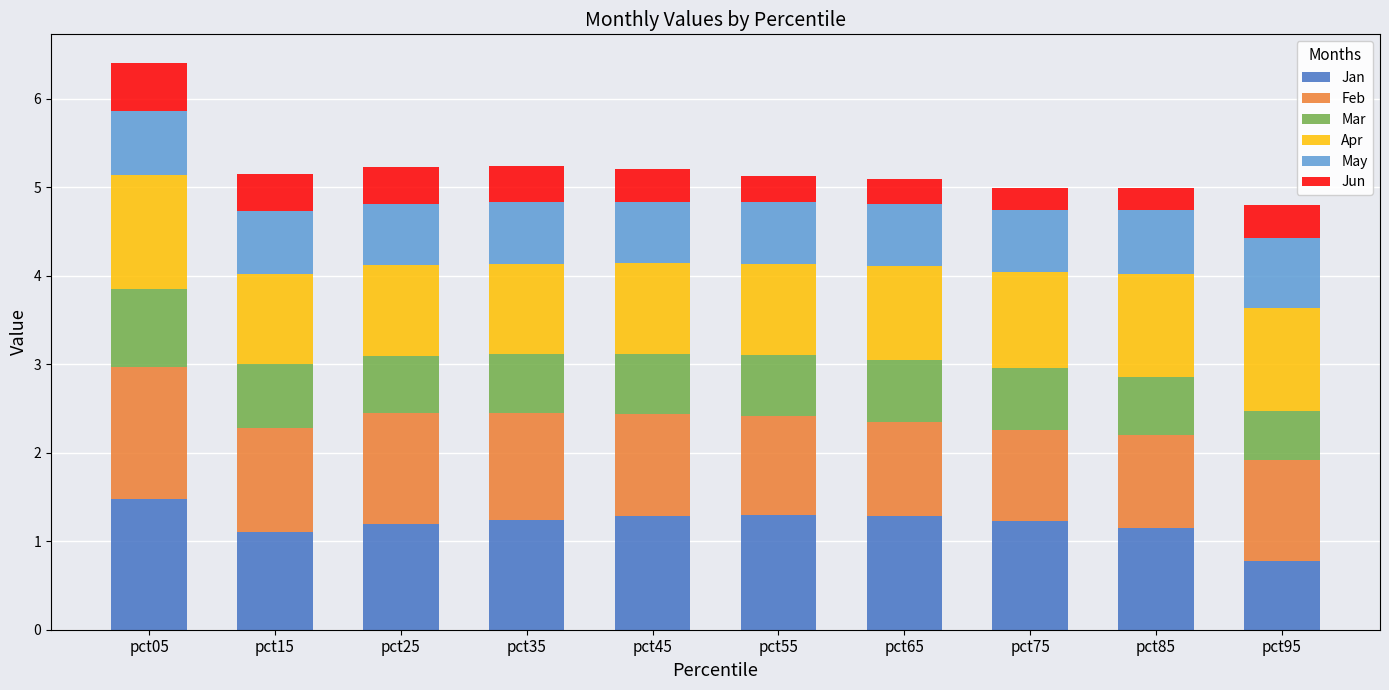

At which category is the sum across all series the highest?

pct05